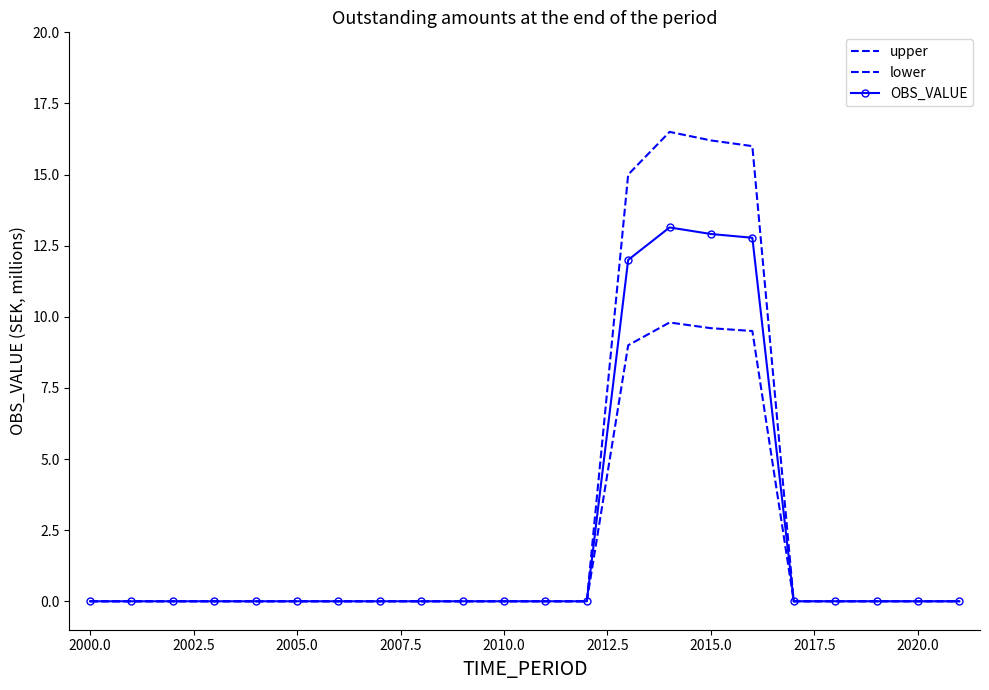

What is the average value of the upper series?

2.9